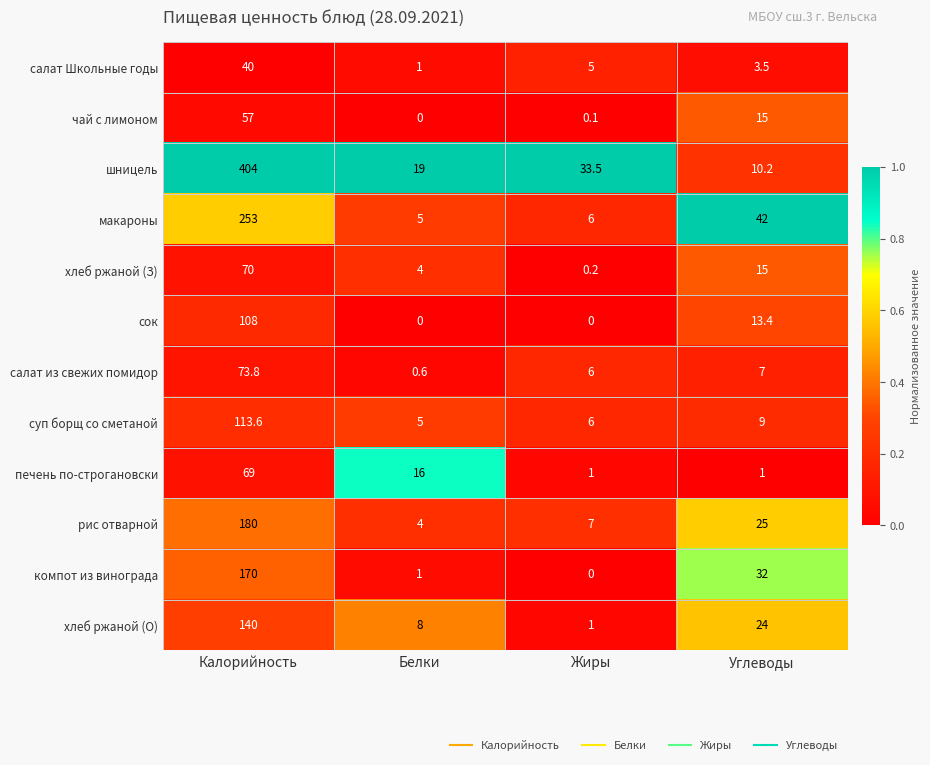

At which category is the sum across all series the highest?

Калорийность